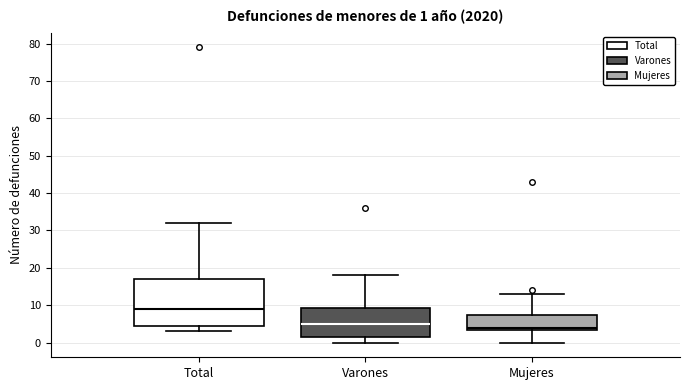

Which box's median line is the lowest?

Mujeres